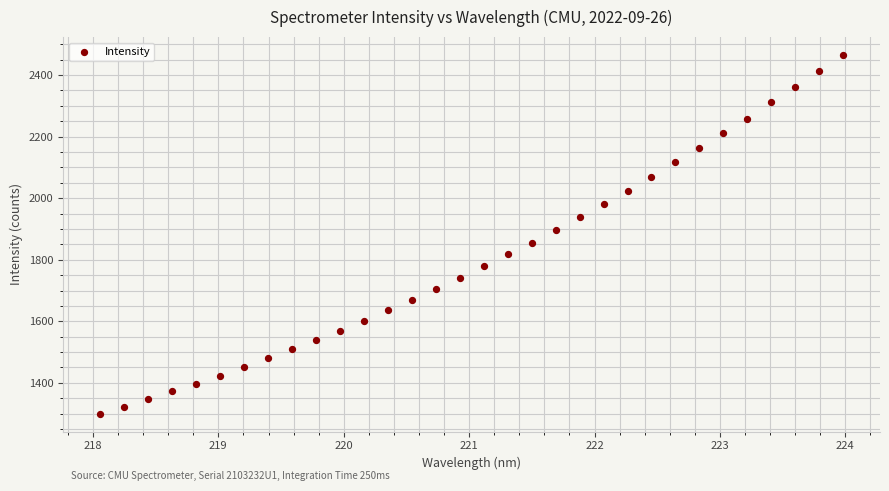

What Y value in the scatter plot is closest to 1882?

1895.7